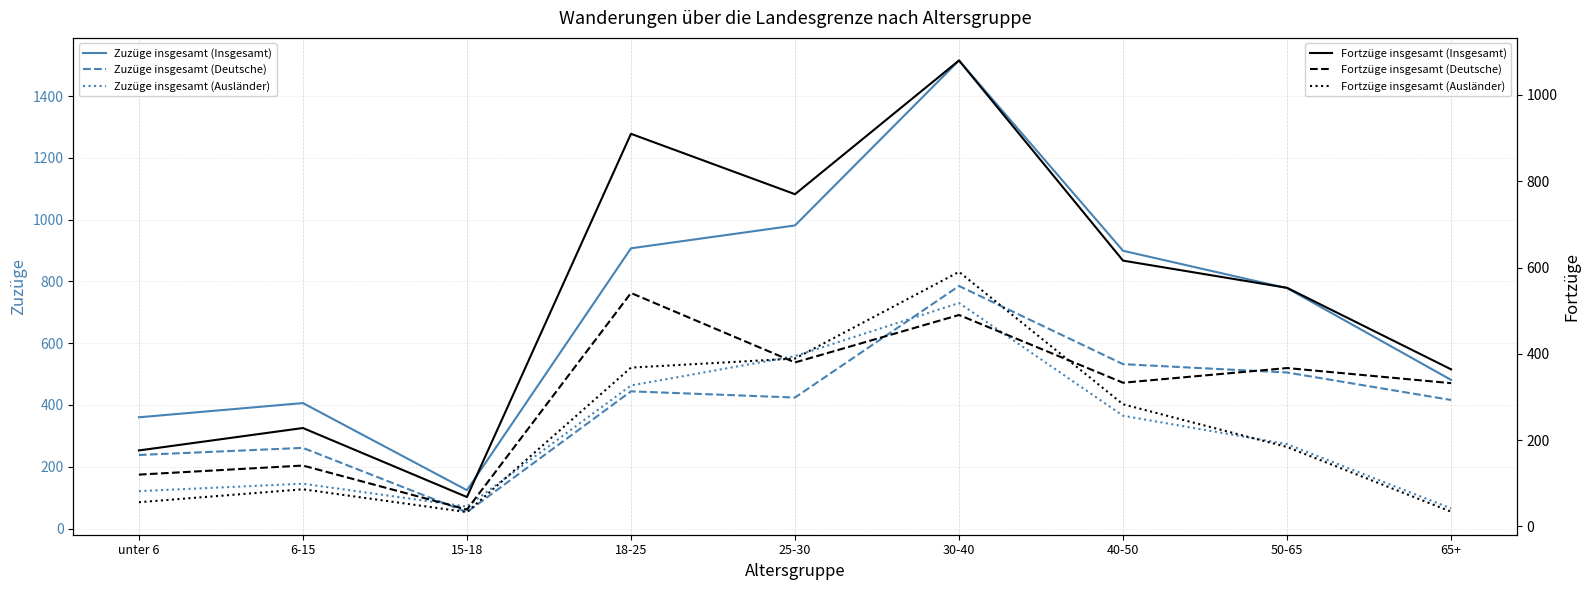

How many times do Zuzüge insgesamt (Ausländer) and Fortzüge insgesamt (Insgesamt) cross each other?

2